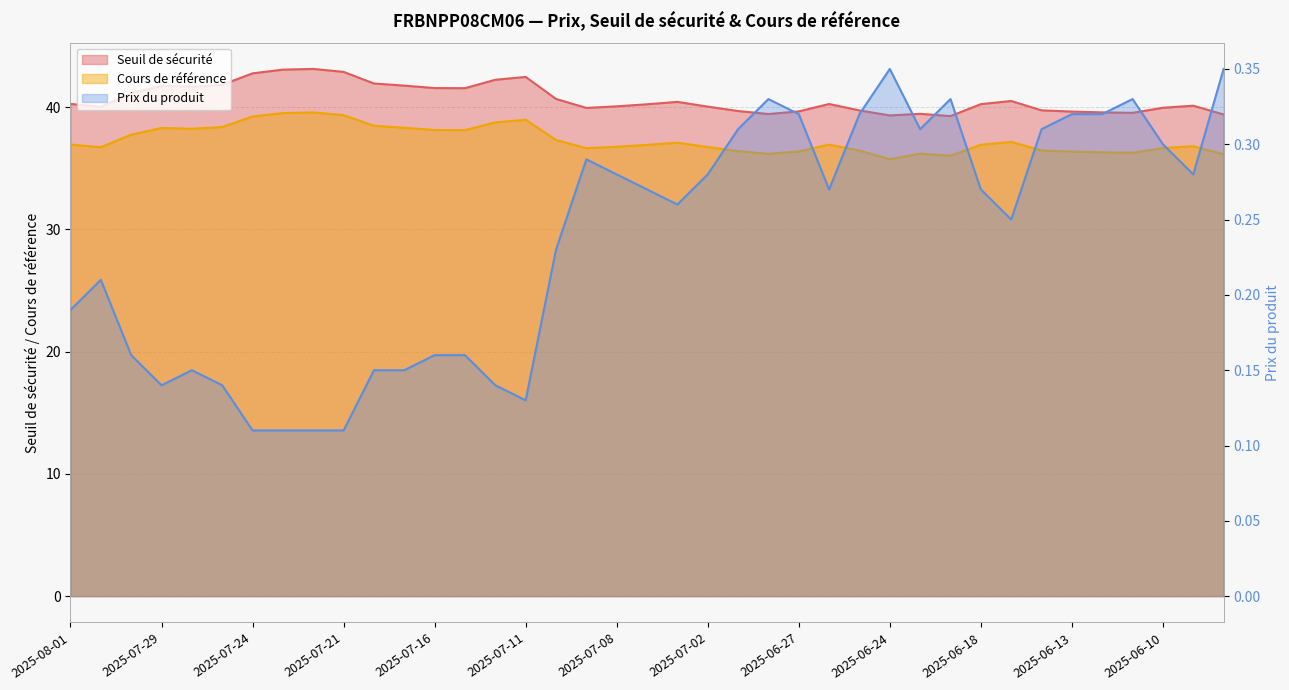

What is the total value across all series at 2025-06-11?

76.1